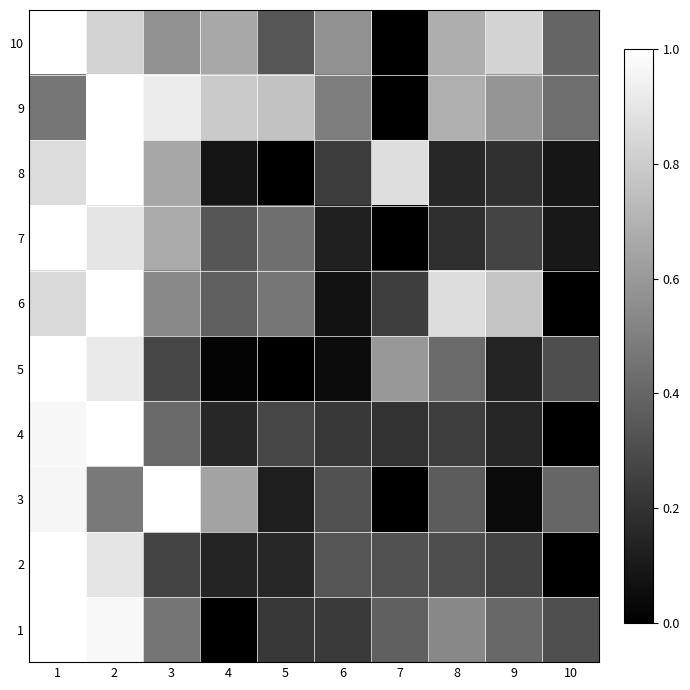

List the series in order of their peak value, lowest first.

3, 9, 2, 10, 6, 8, 1, 7, 5, 4